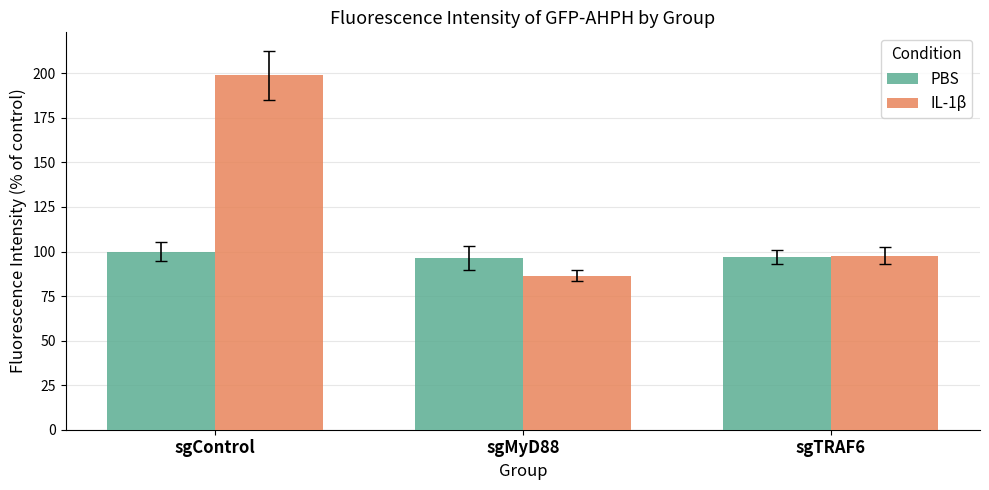

What is the value of the IL-1β bar at the 3rd from the left?

97.7